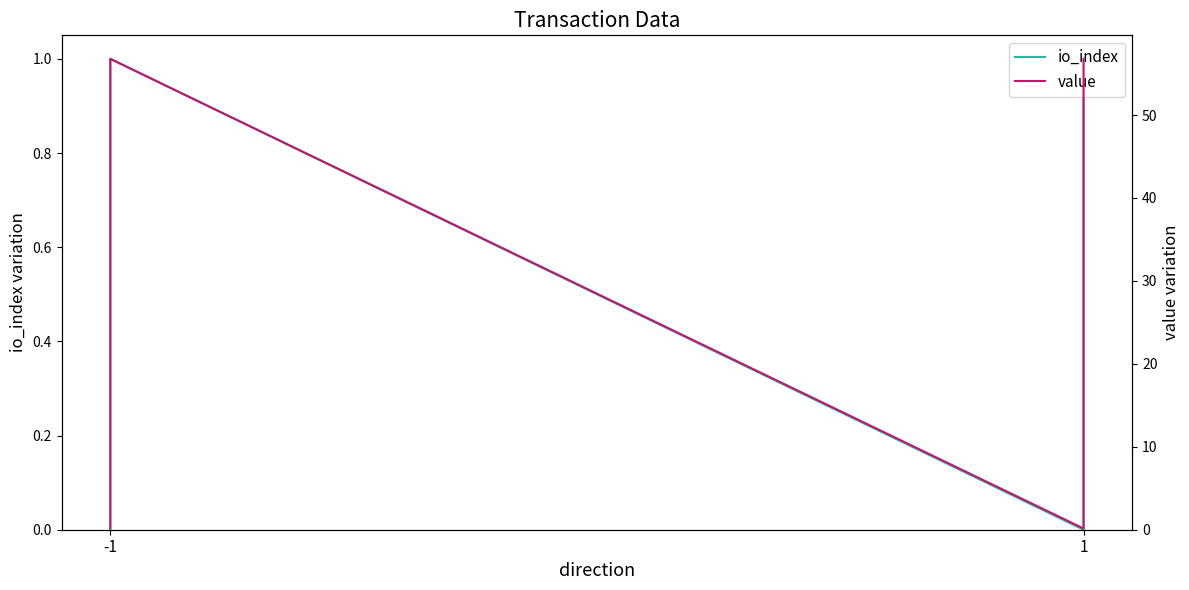

What is the highest value of the io_index series?

1.0